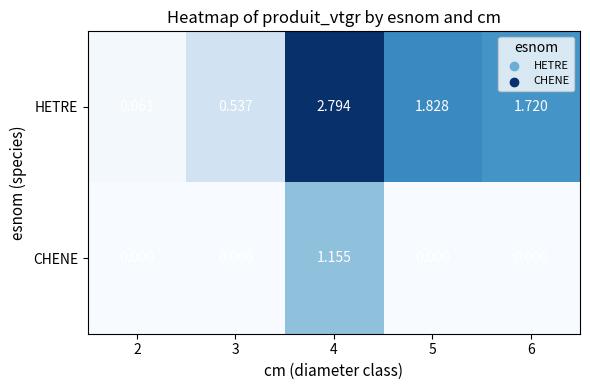

How many data points does each series have?

5